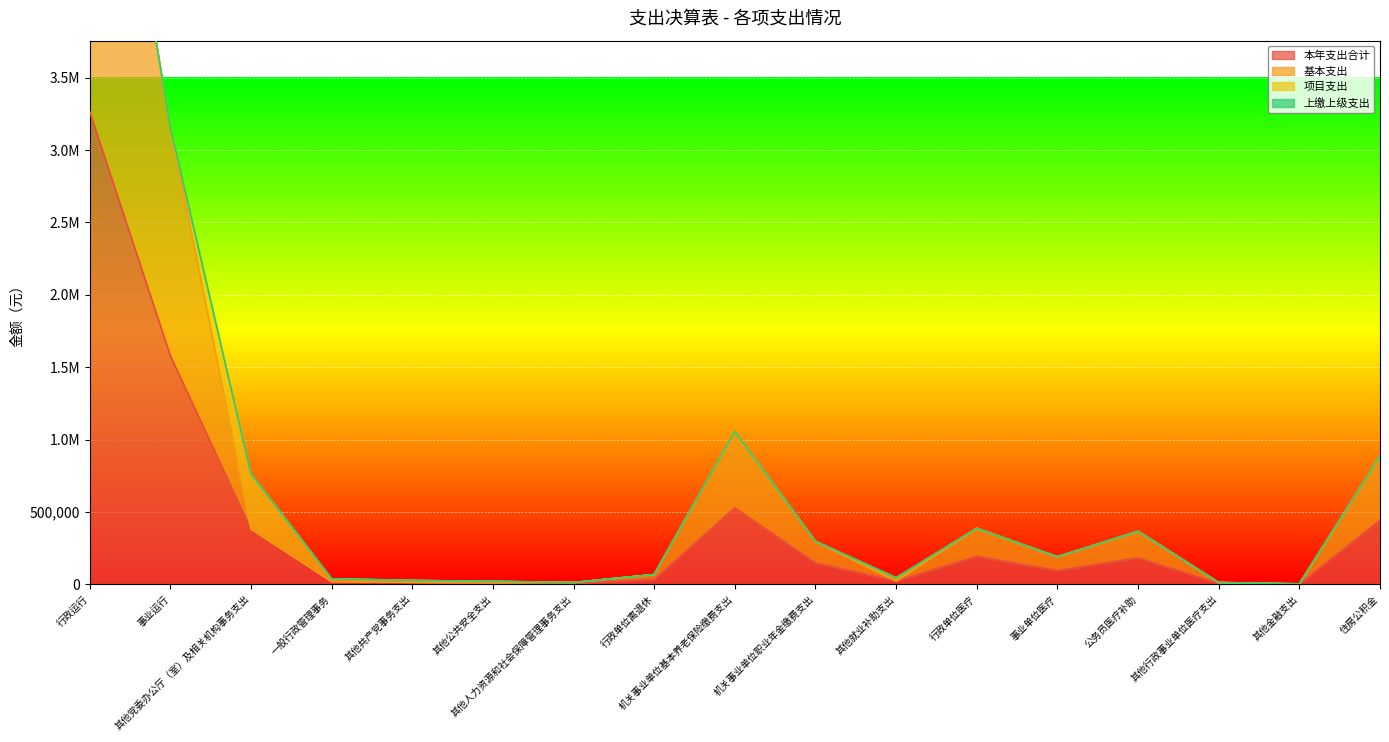

At how many categories does at least one series exceed 847174?

4